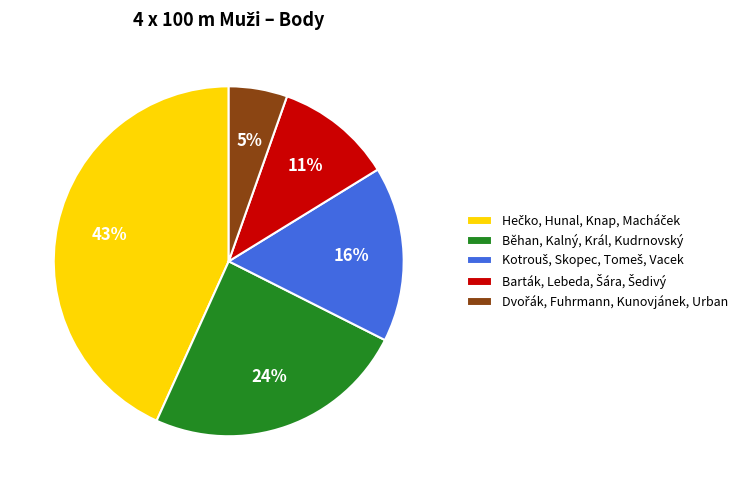

To the nearest percent, what is the average slice percentage?

20%